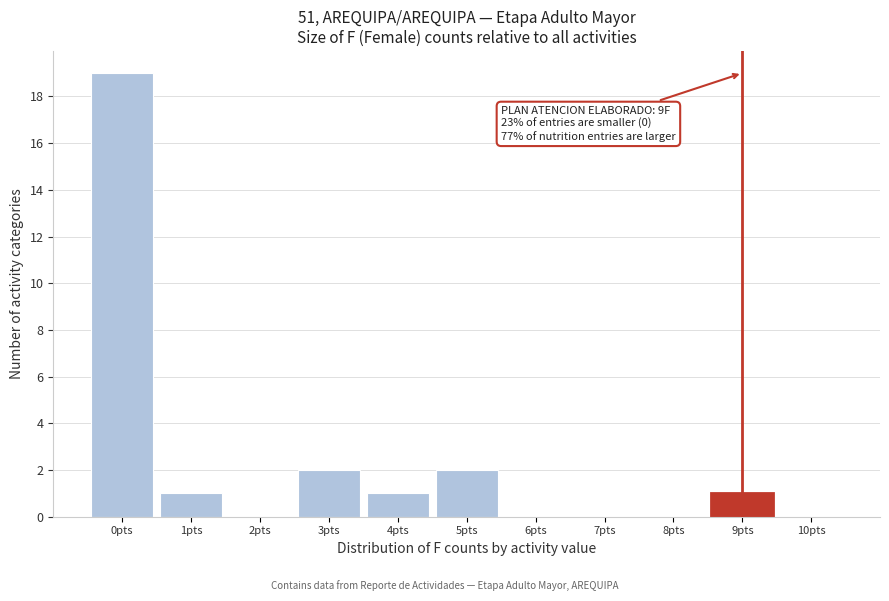

Over which range of the x-axis is the bar tallest?

-0.5 to 0.5